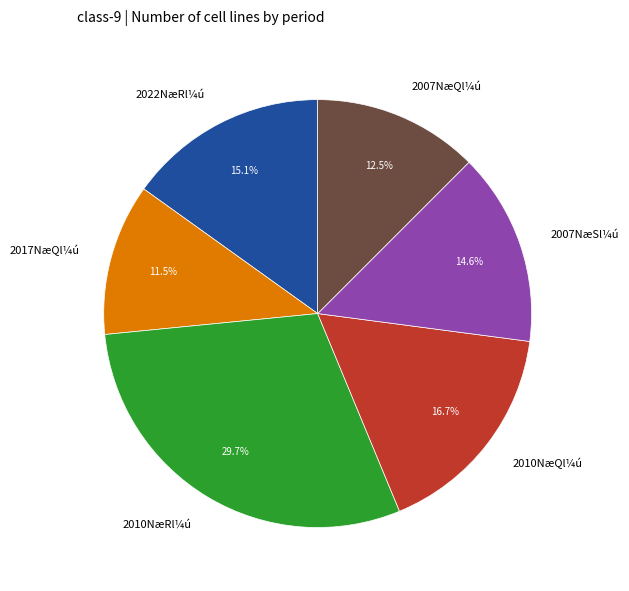

How many slices are in this pie chart?

6